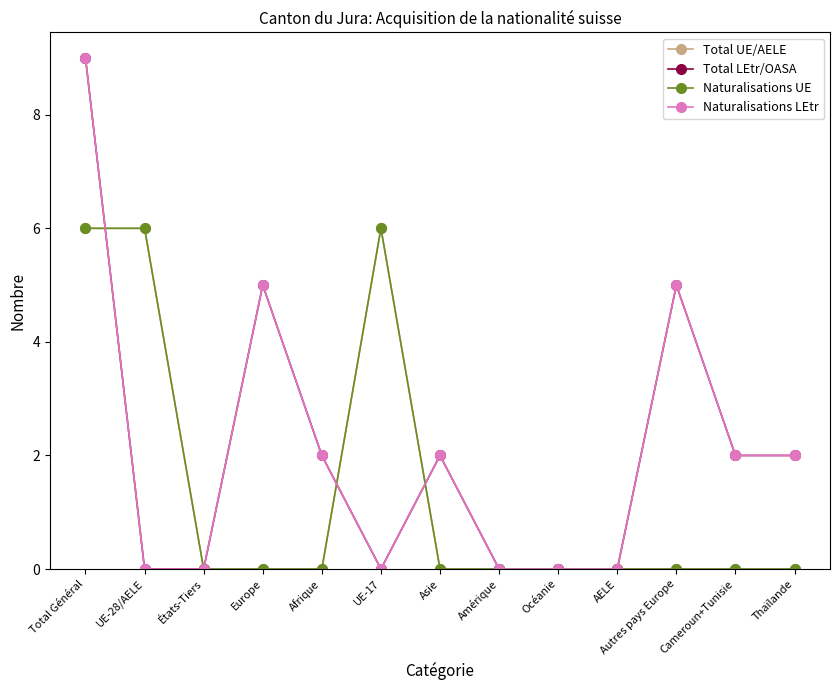

Rank the series at Europe from lowest to highest value.

Total UE/AELE, Naturalisations UE, Total LEtr/OASA, Naturalisations LEtr